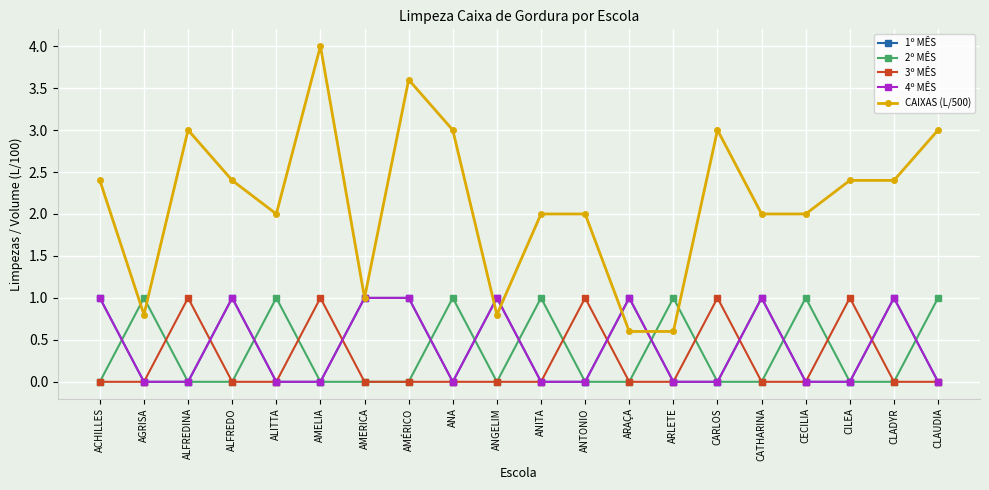

Reading right to left, extract all data points from this chart.

1º MÊS: CLAUDIA=0.0	CLADYR=1.0	CILEA=0.0	CECILIA=0.0	CATHARINA=1.0	CARLOS=0.0	ARLETE=0.0	ARAÇA=1.0	ANTONIO=0.0	ANITA=0.0	ANGELIM=1.0	ANA=0.0	AMÉRICO=1.0	AMERICA=1.0	AMELIA=0.0	ALITTA=0.0	ALFREDO=1.0	ALFREDINA=0.0	AGRISA=0.0	ACHILLES=1.0
2º MÊS: CLAUDIA=1.0	CLADYR=0.0	CILEA=0.0	CECILIA=1.0	CATHARINA=0.0	CARLOS=0.0	ARLETE=1.0	ARAÇA=0.0	ANTONIO=0.0	ANITA=1.0	ANGELIM=0.0	ANA=1.0	AMÉRICO=0.0	AMERICA=0.0	AMELIA=0.0	ALITTA=1.0	ALFREDO=0.0	ALFREDINA=0.0	AGRISA=1.0	ACHILLES=0.0
3º MÊS: CLAUDIA=0.0	CLADYR=0.0	CILEA=1.0	CECILIA=0.0	CATHARINA=0.0	CARLOS=1.0	ARLETE=0.0	ARAÇA=0.0	ANTONIO=1.0	ANITA=0.0	ANGELIM=0.0	ANA=0.0	AMÉRICO=0.0	AMERICA=0.0	AMELIA=1.0	ALITTA=0.0	ALFREDO=0.0	ALFREDINA=1.0	AGRISA=0.0	ACHILLES=0.0
4º MÊS: CLAUDIA=0.0	CLADYR=1.0	CILEA=0.0	CECILIA=0.0	CATHARINA=1.0	CARLOS=0.0	ARLETE=0.0	ARAÇA=1.0	ANTONIO=0.0	ANITA=0.0	ANGELIM=1.0	ANA=0.0	AMÉRICO=1.0	AMERICA=1.0	AMELIA=0.0	ALITTA=0.0	ALFREDO=1.0	ALFREDINA=0.0	AGRISA=0.0	ACHILLES=1.0
CAIXAS (L/500): CLAUDIA=3.0	CLADYR=2.4	CILEA=2.4	CECILIA=2.0	CATHARINA=2.0	CARLOS=3.0	ARLETE=0.6	ARAÇA=0.6	ANTONIO=2.0	ANITA=2.0	ANGELIM=0.8	ANA=3.0	AMÉRICO=3.6	AMERICA=1.0	AMELIA=4.0	ALITTA=2.0	ALFREDO=2.4	ALFREDINA=3.0	AGRISA=0.8	ACHILLES=2.4